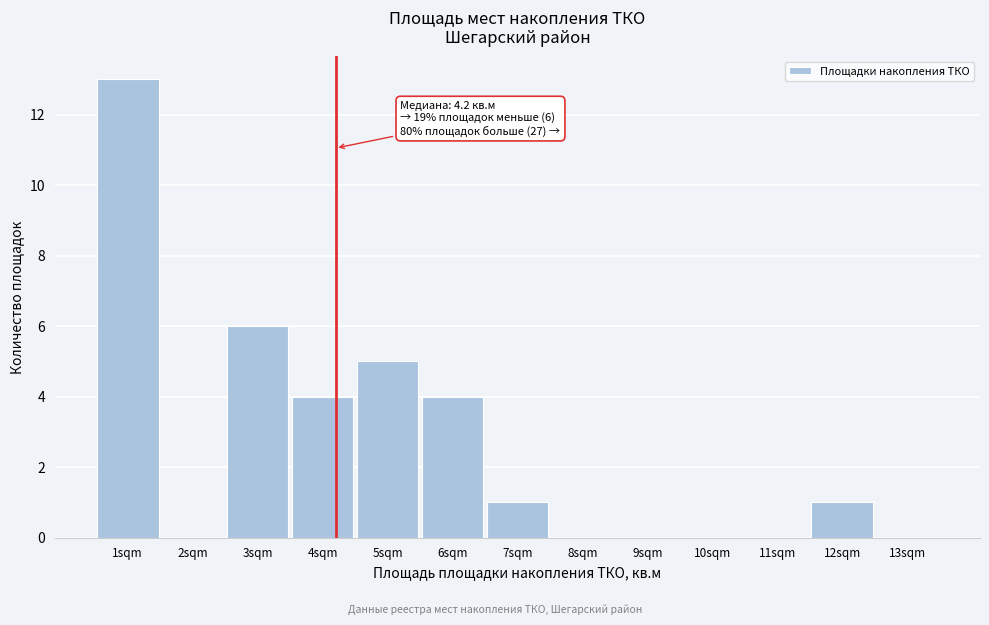

Over which range of the x-axis is the bar tallest?

0.5 to 1.5